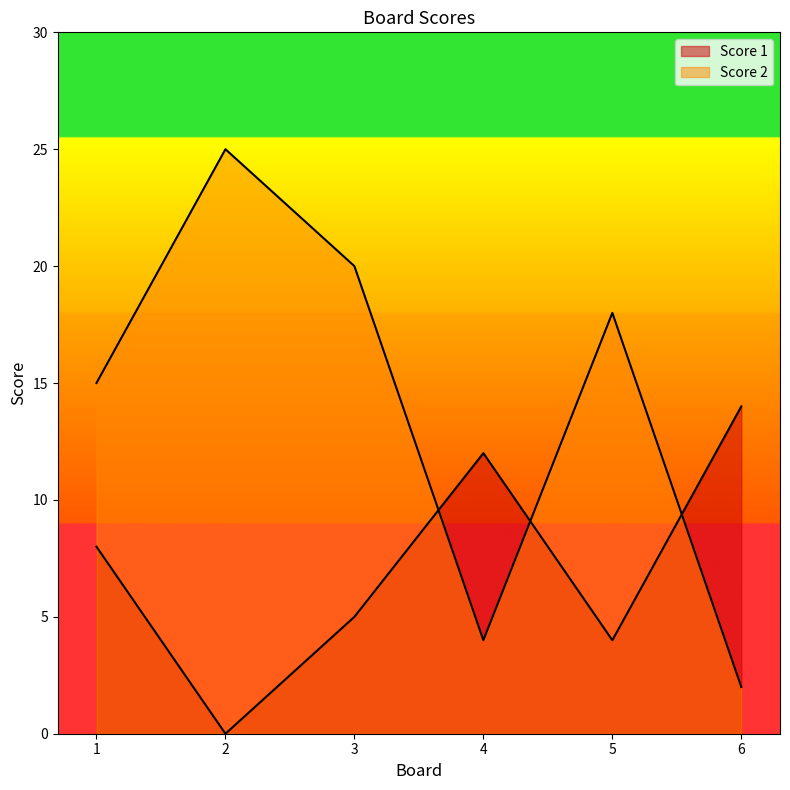

True or false: Score 2 has a value of 15 at 1.

True